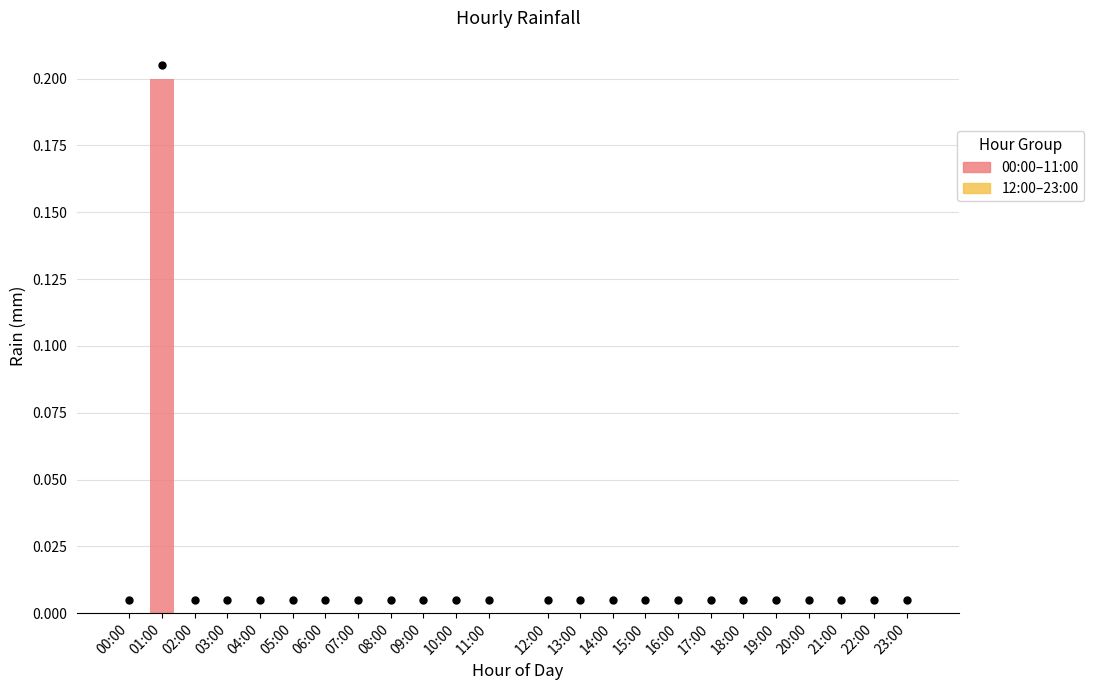

At how many categories does at least one series exceed 0?

1